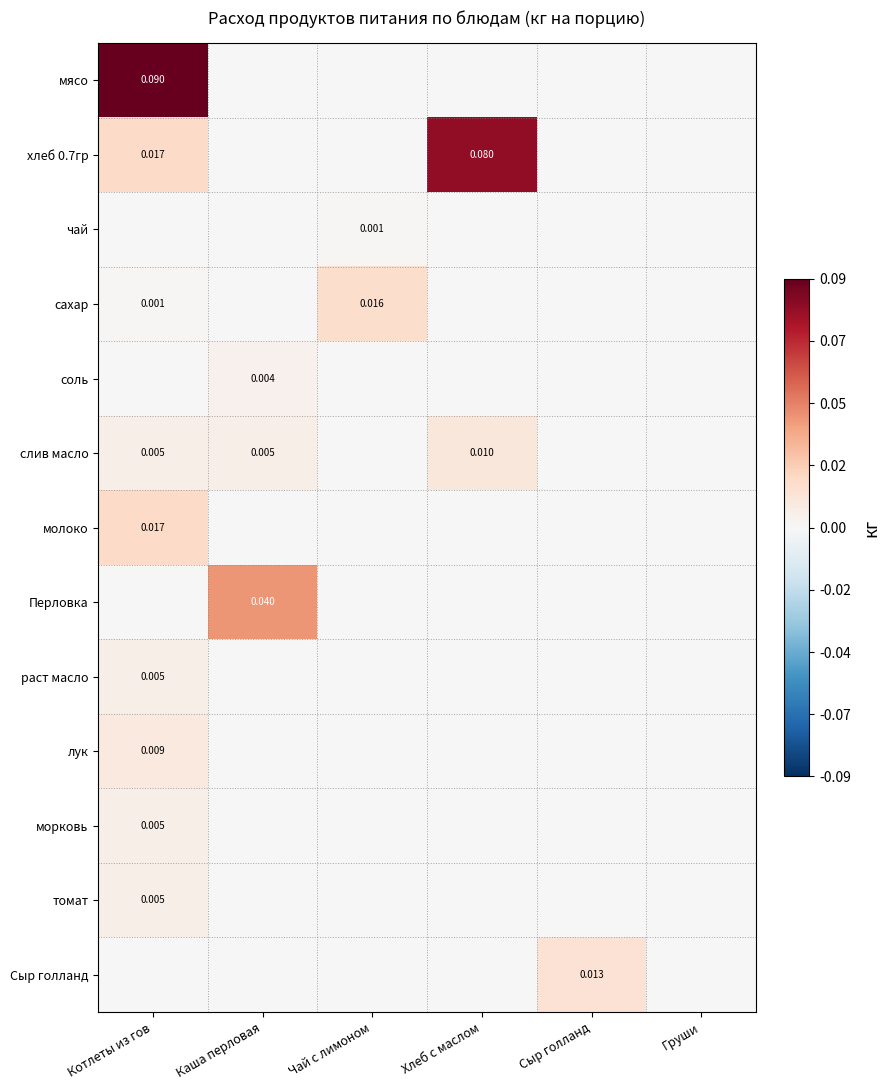

List the labels in order of молоко value, largest first.

Котлеты из гов, Каша перловая, Чай с лимоном, Хлеб с маслом, Сыр голланд, Груши